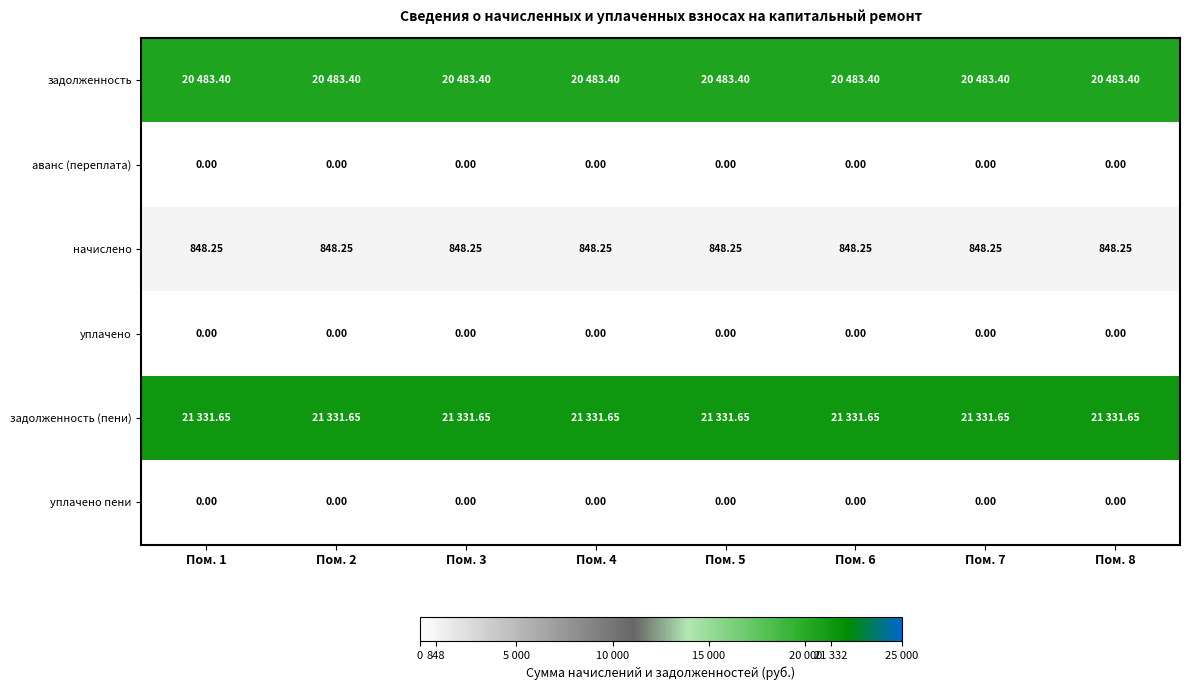

At which label does задолженность (пени) reach its minimum?

Пом. 1